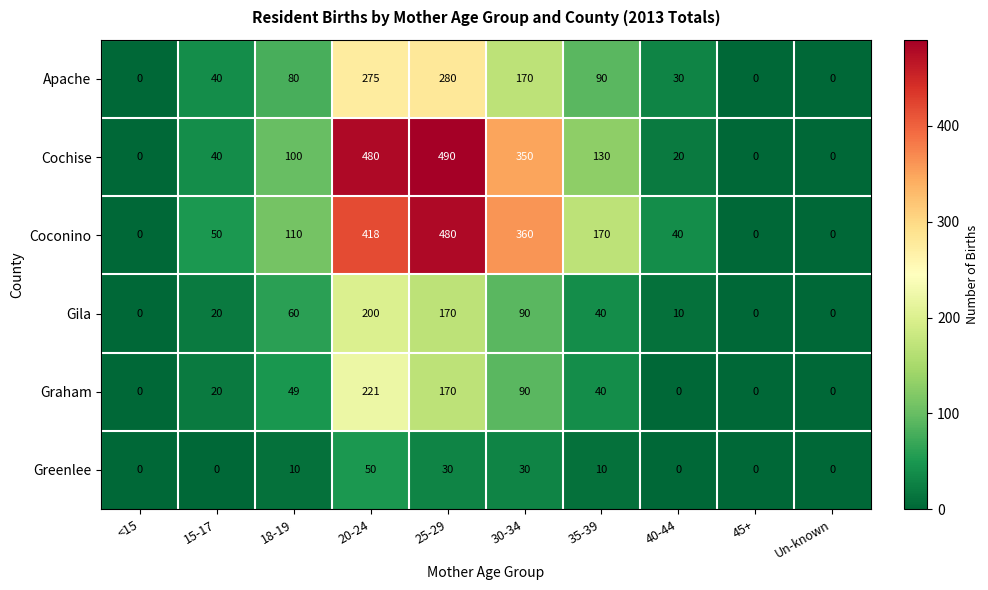

What is the total value across all series at 18-19?

409